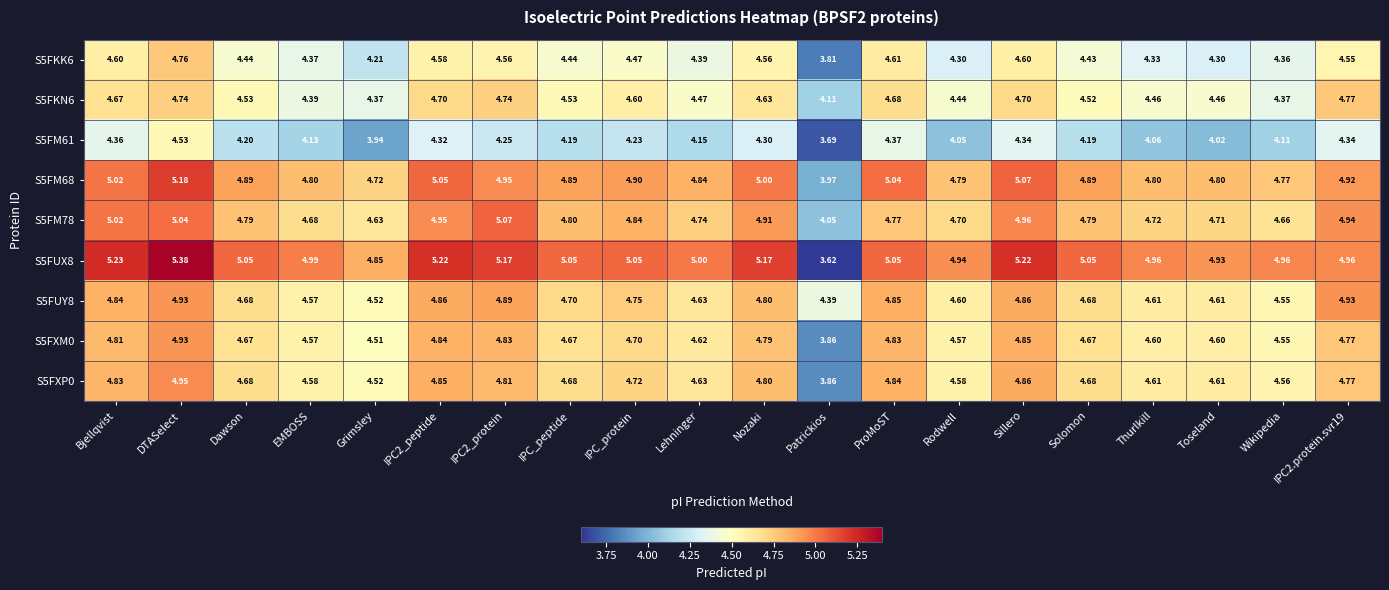

Where does the S5FM68 series first go above 4?

Bjellqvist